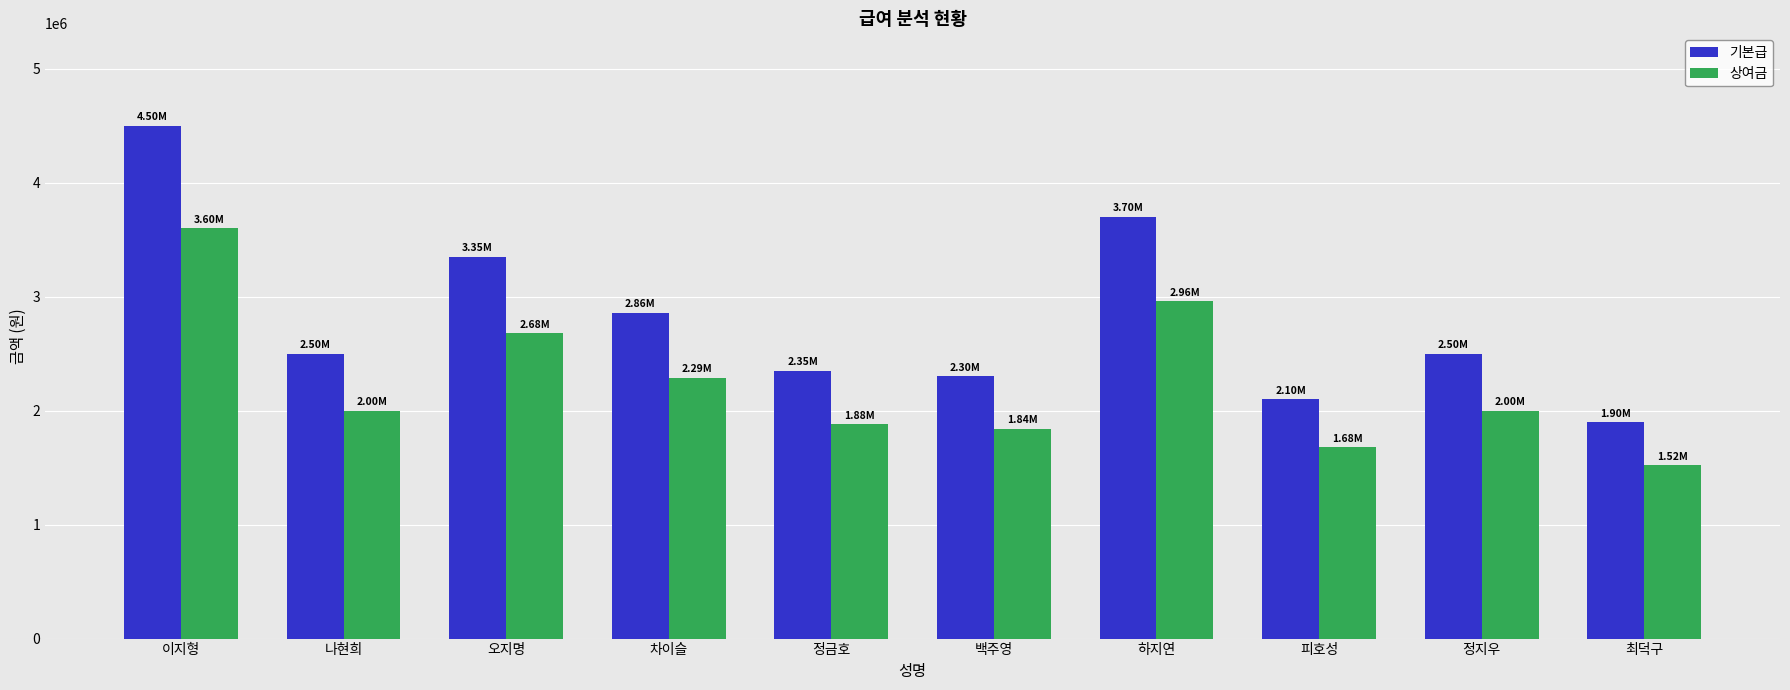

Rank the series by their maximum value, from highest to lowest.

기본급, 상여금